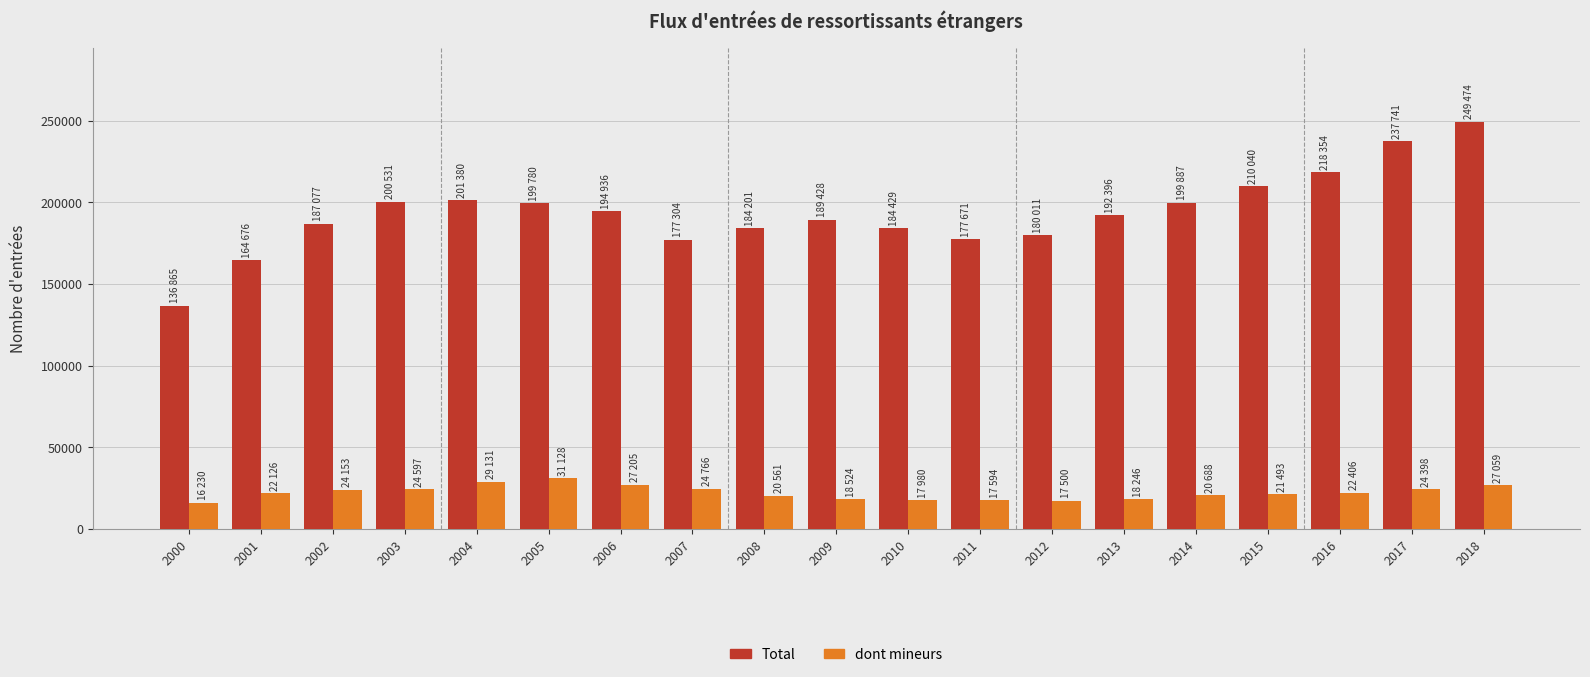

How many distinct data groups are displayed?

2